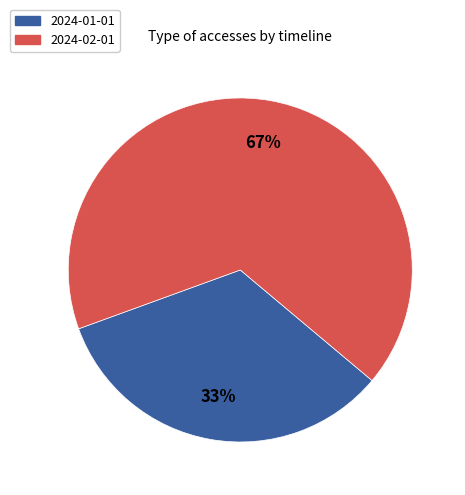

True or false: 2024-01-01 accounts for 22% of the total.

False